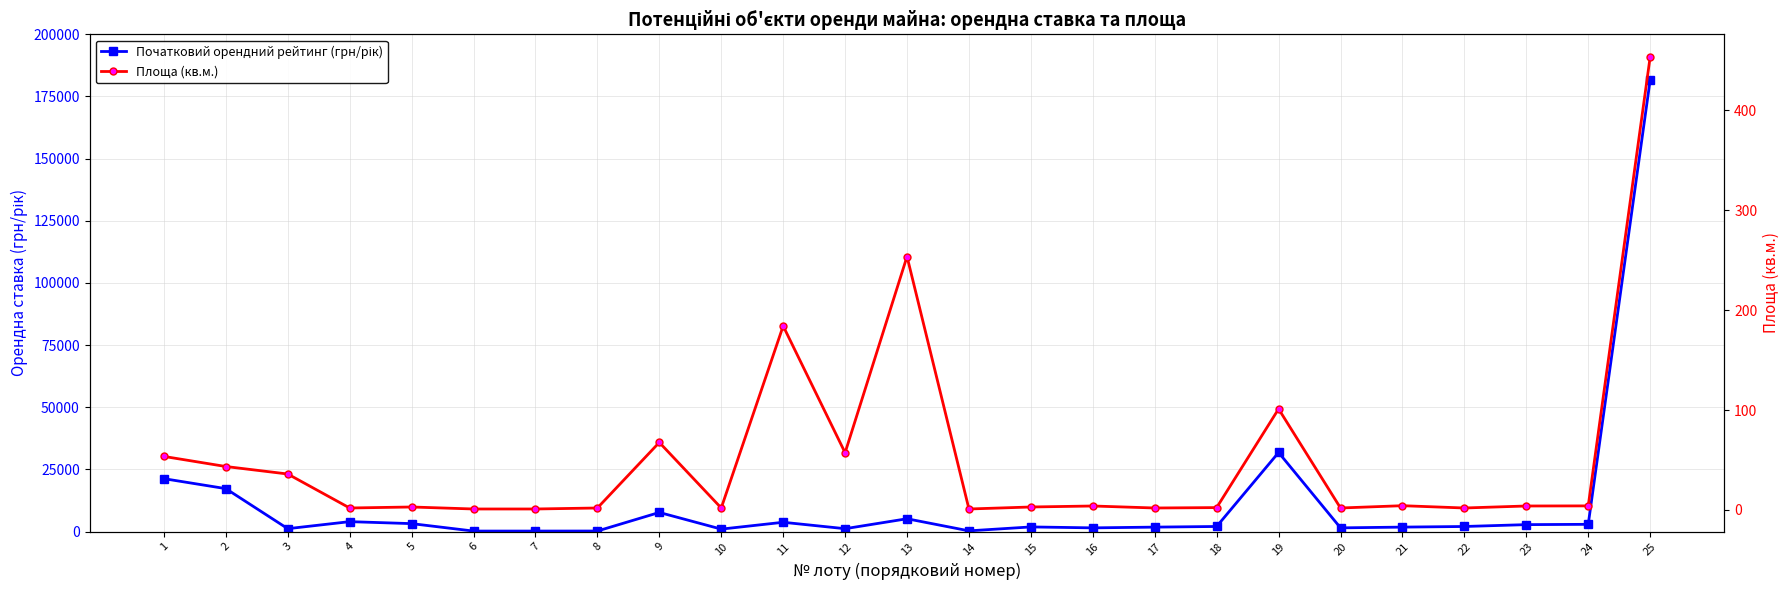

Is the value of Площа (кв.м.) at 4 greater than the value of Початковий орендний рейтинг (грн/рік) at 13?

No